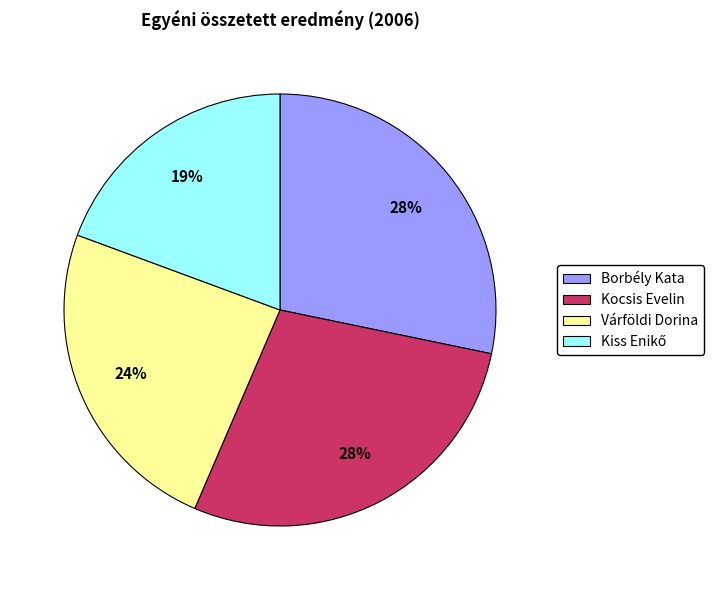

To the nearest percent, what portion does Kocsis Evelin represent?

28%